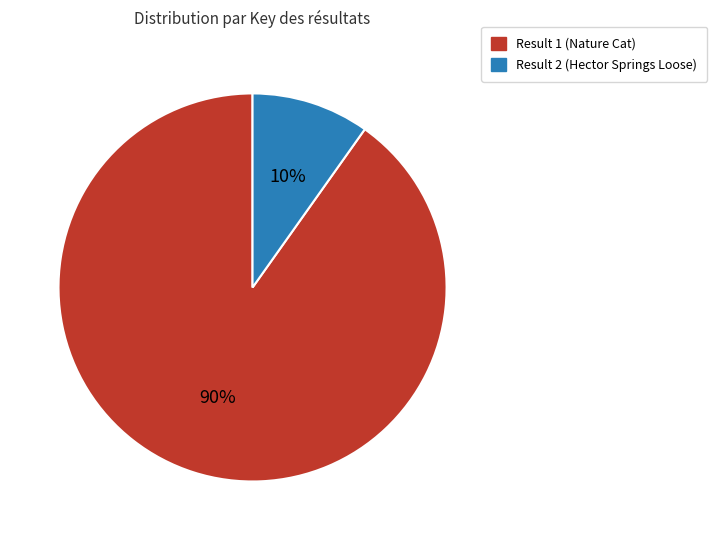

To the nearest percent, what portion does Result 2 (Hector Springs Loose) represent?

10%